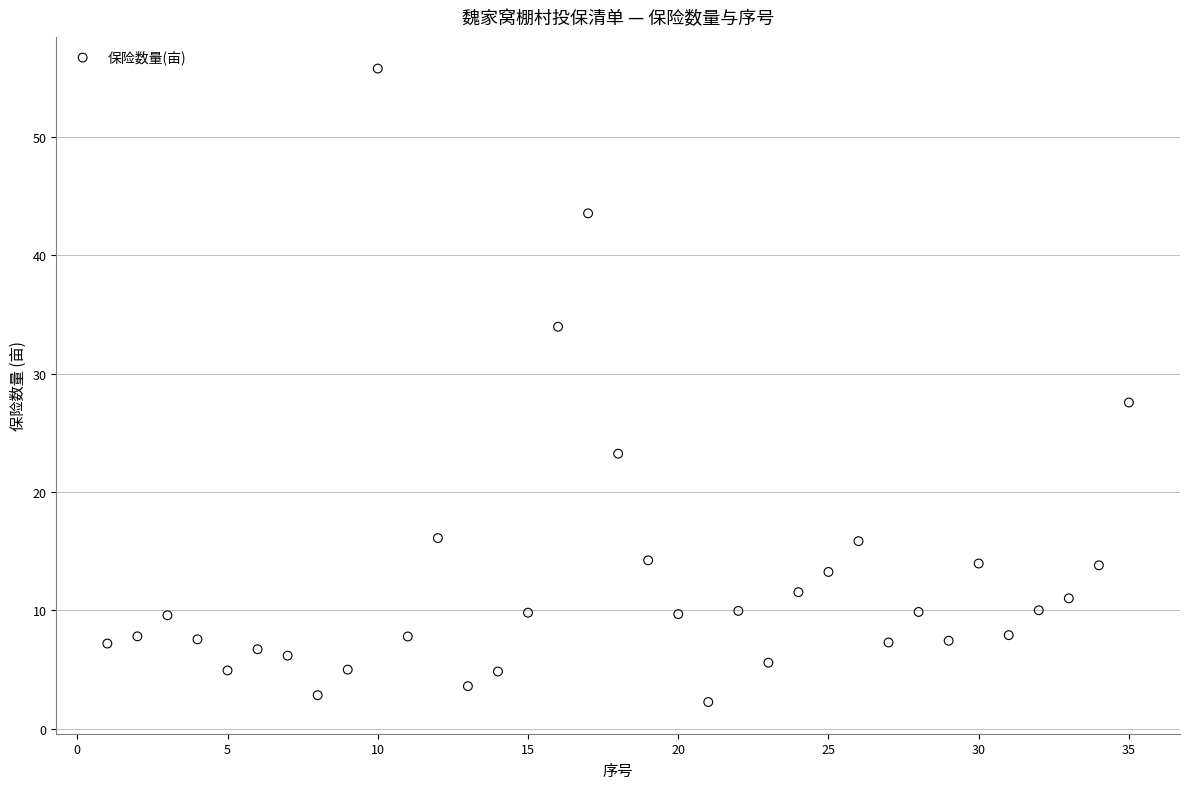

What is the range of X values (max minus min)?

34.0